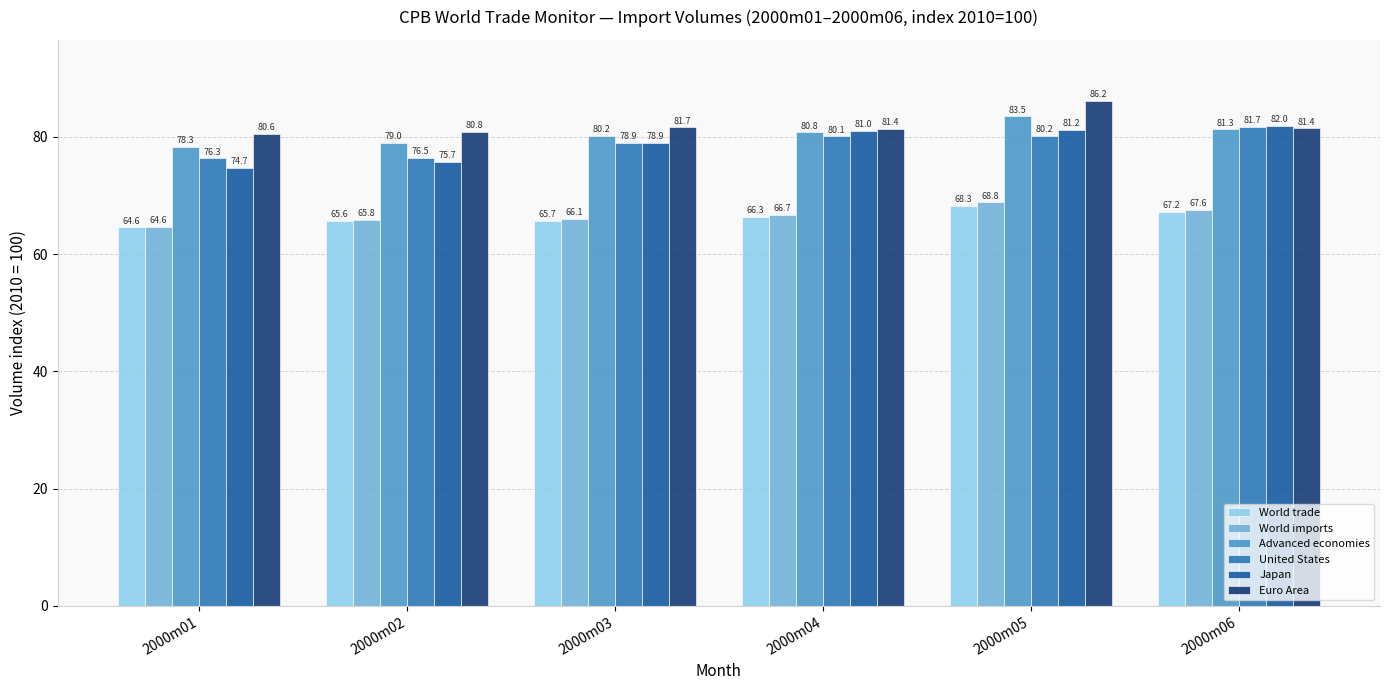

What is the lowest value of the Advanced economies series?

78.3